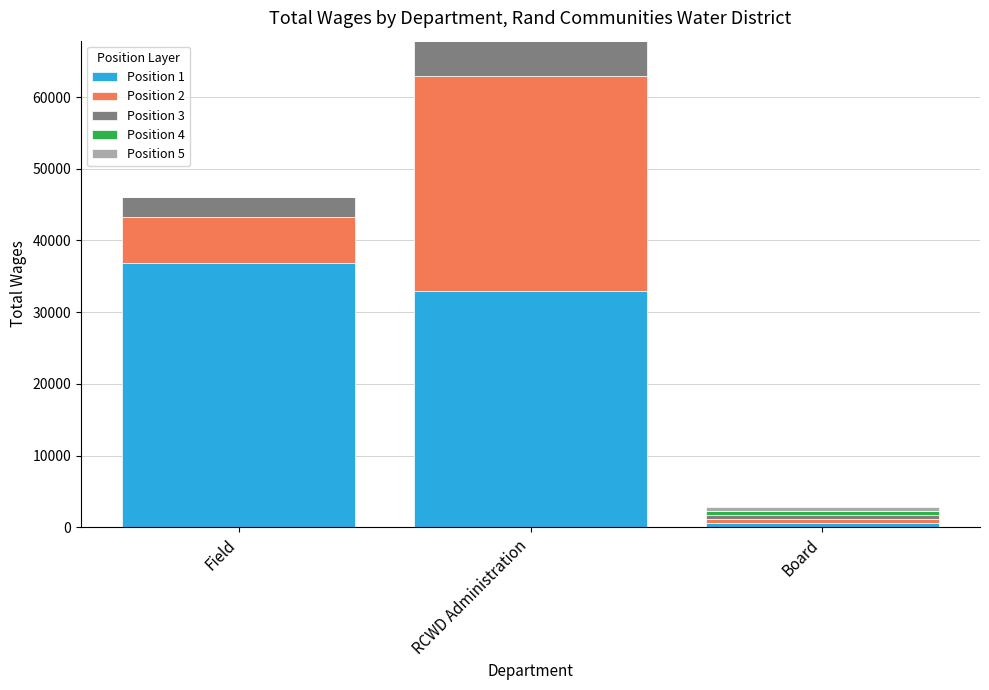

At which category is the sum across all series the highest?

RCWD Administration